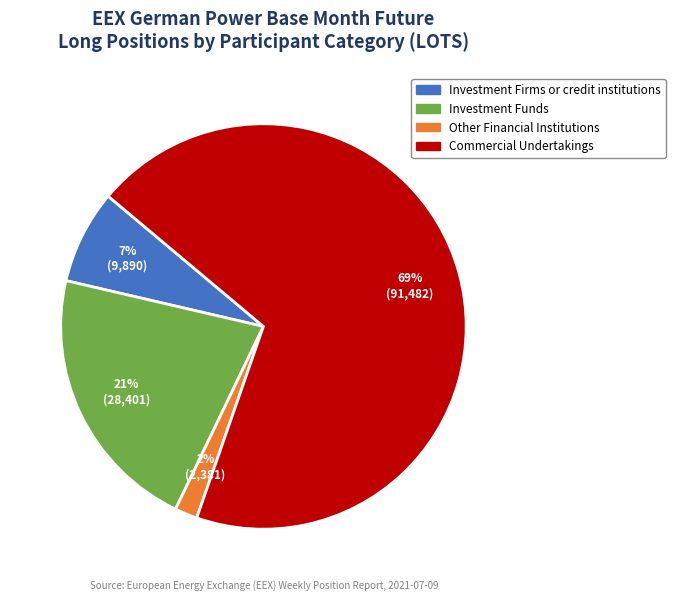

How many slices are in this pie chart?

4